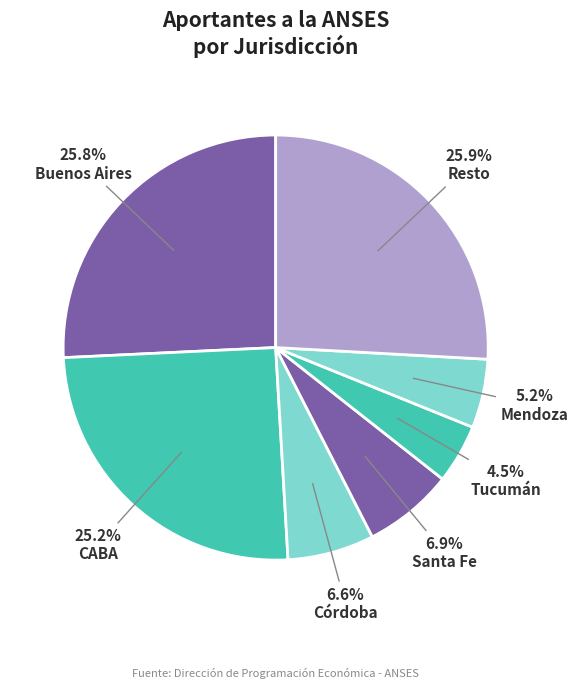

What percentage is the Buenos Aires slice, to the nearest percent?

26%